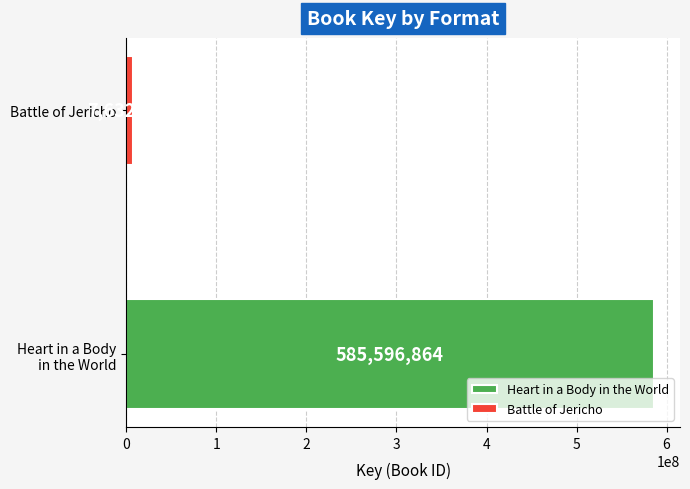

What is the smallest value displayed?

1908095